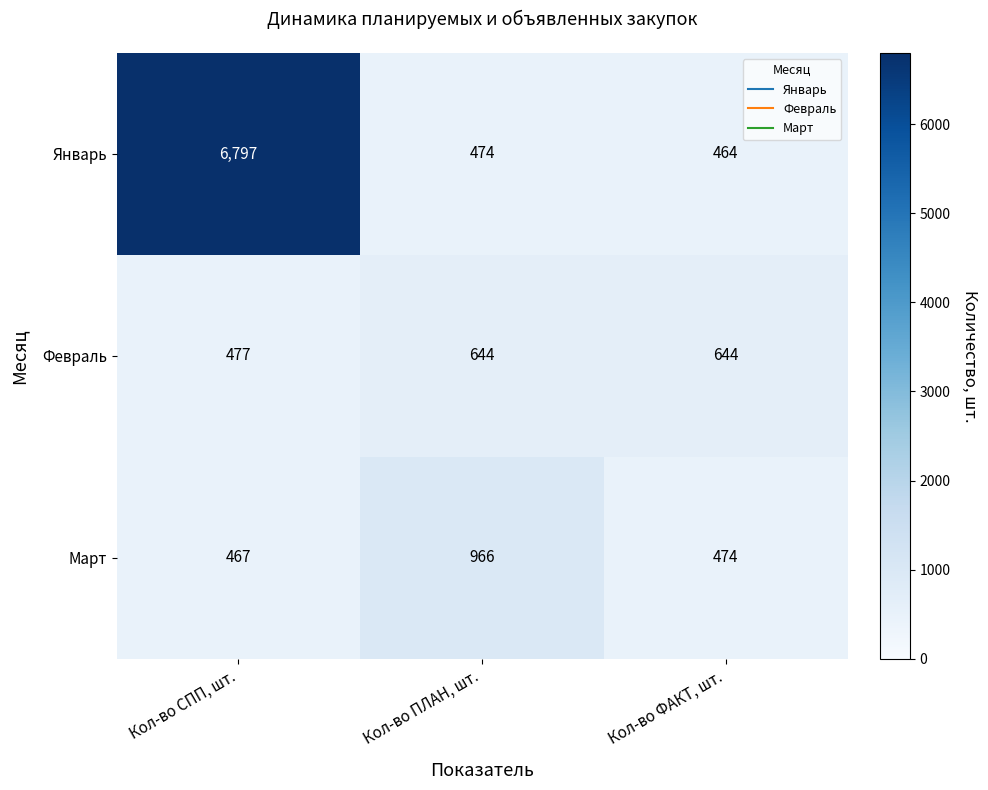

Reading left to right, extract all data points from this chart.

Январь: 6797	474	464
Февраль: 477	644	644
Март: 467	966	474